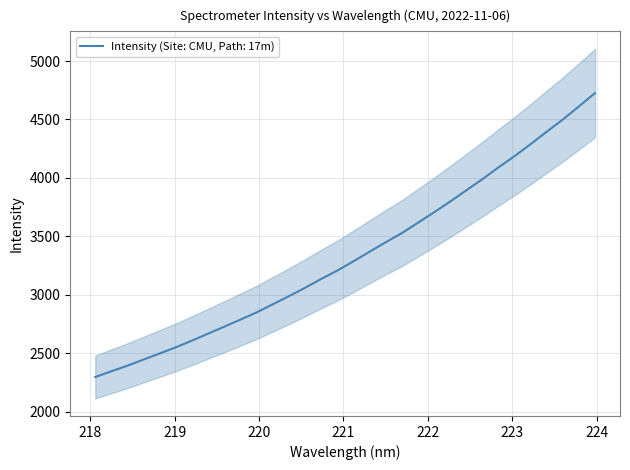

Reading left to right, list all the values displayed in this chart.

218.0596=2295.6	218.2508=2345.2	218.442=2393.1	218.6332=2445.3	218.8244=2497.8	219.0156=2550.7	219.2067=2607.5	219.3979=2667.3	219.589=2727.0	219.7801=2787.2	219.9712=2848.9	220.1623=2918.0	220.3533=2987.2	220.5444=3058.8	220.7354=3134.7	220.9264=3206.2	221.1174=3285.9	221.3083=3367.4	221.4993=3448.7	221.6902=3526.3	221.8812=3615.4	222.0721=3704.8	222.263=3796.9	222.4538=3892.6	222.6447=3988.3	222.8355=4089.4	223.0264=4185.7	223.2172=4288.6	223.408=4394.9	223.5987=4499.6	223.7895=4611.5	223.9802=4726.0